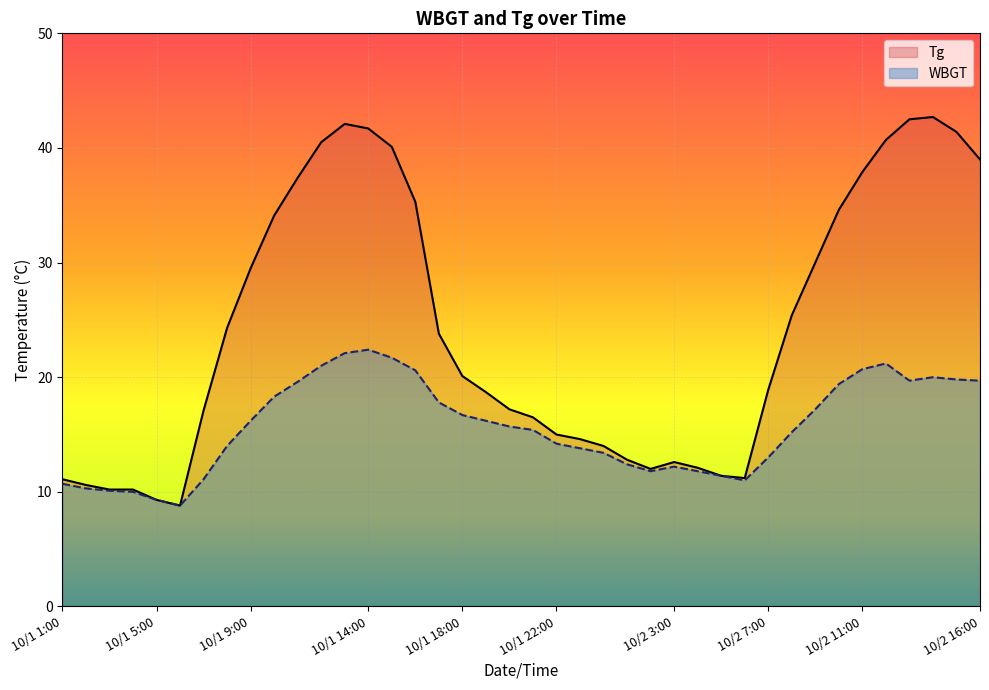

List the series in order of their overall mean, highest first.

Tg, WBGT